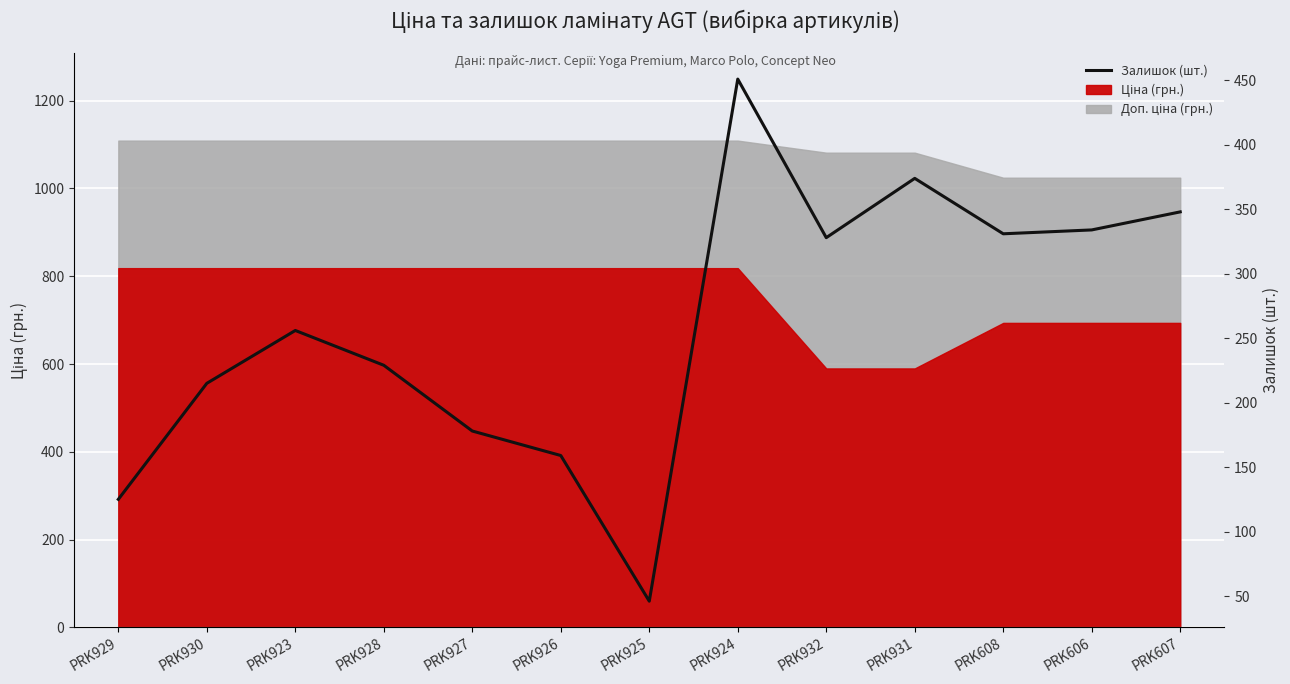

What is the label of the 4th point from the right?

PRK931